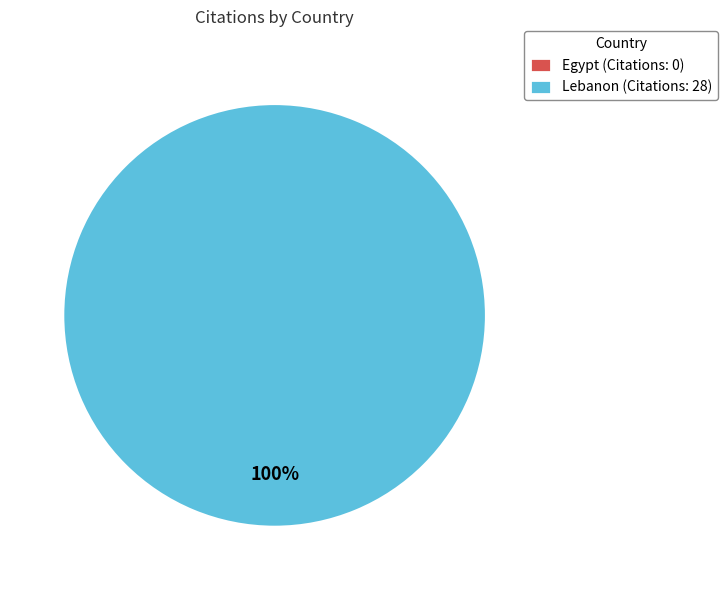

How many segments does this pie chart have?

2